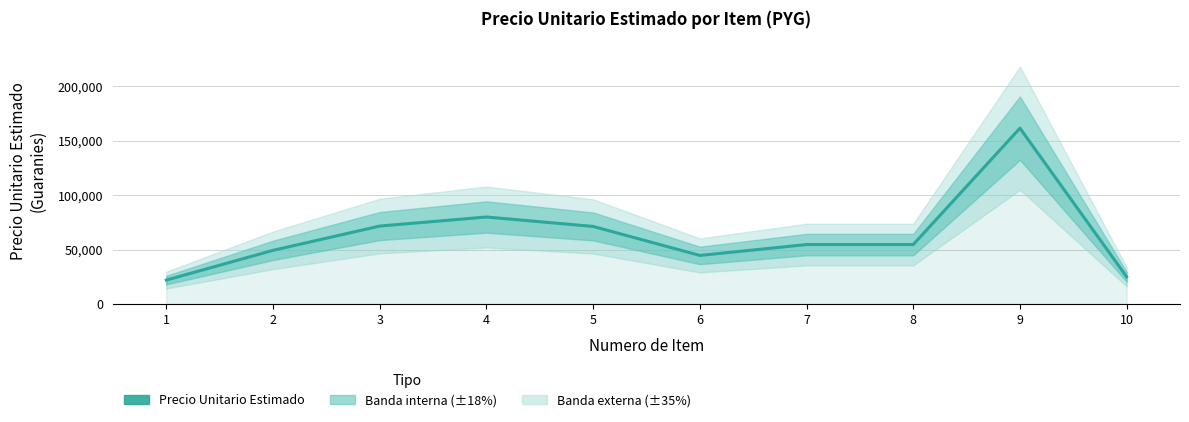

Reading left to right, list all the values displayed in this chart.

22000	49333	71667	80000	71333	44667	54667	54667	161667	25000